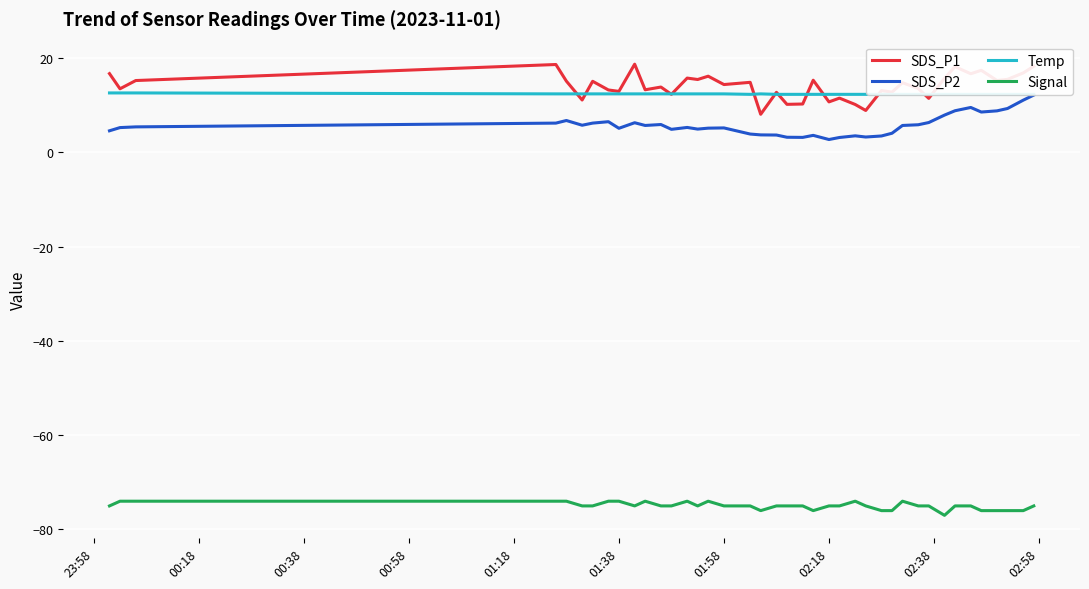

True or false: Signal and SDS_P2 intersect in this chart.

False